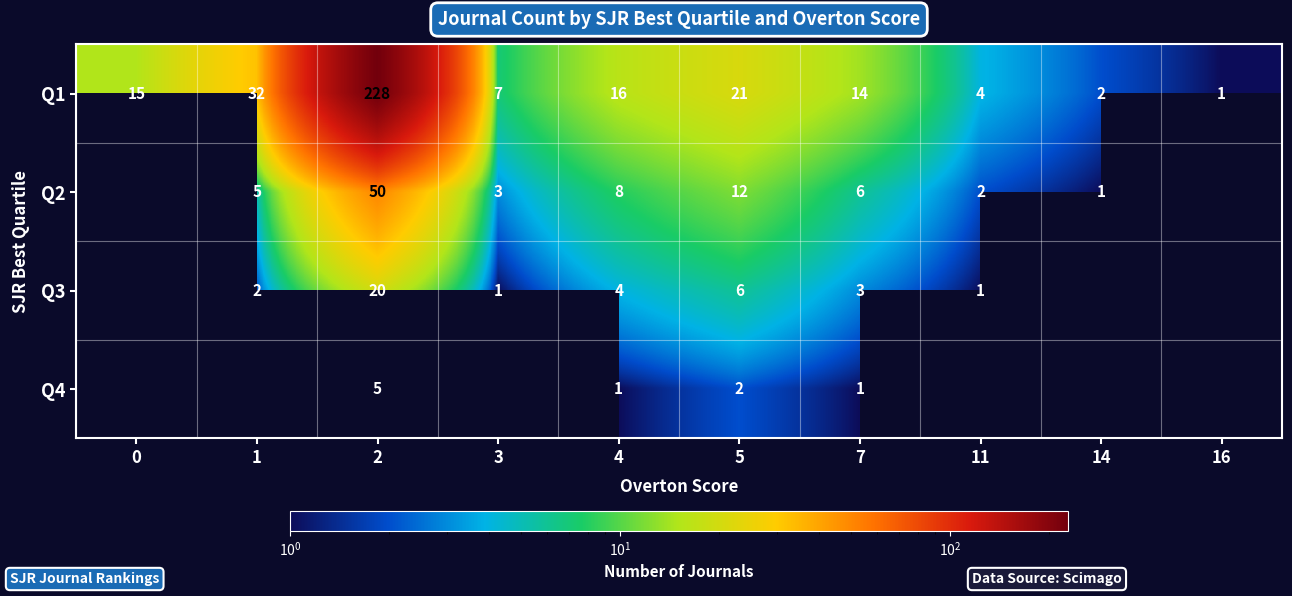

At which label does Q1 reach its minimum?

16